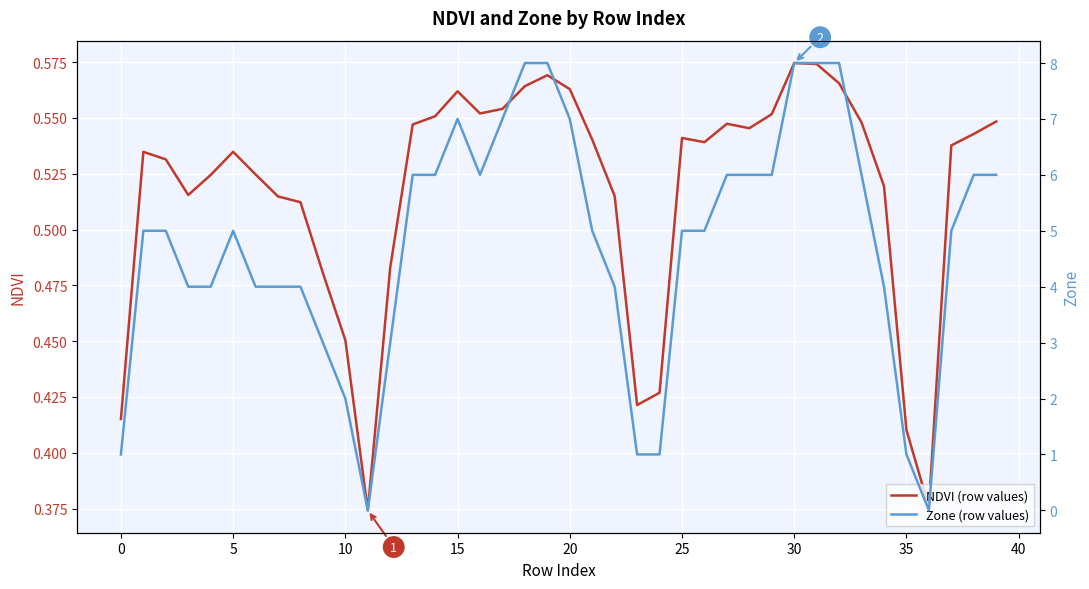

Is this an area chart (filled region under the line)?

No